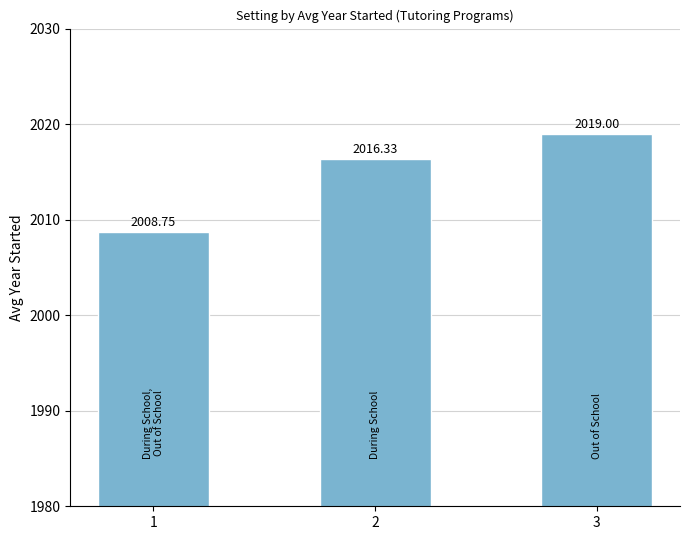

Does the chart contain stacked bars?

No